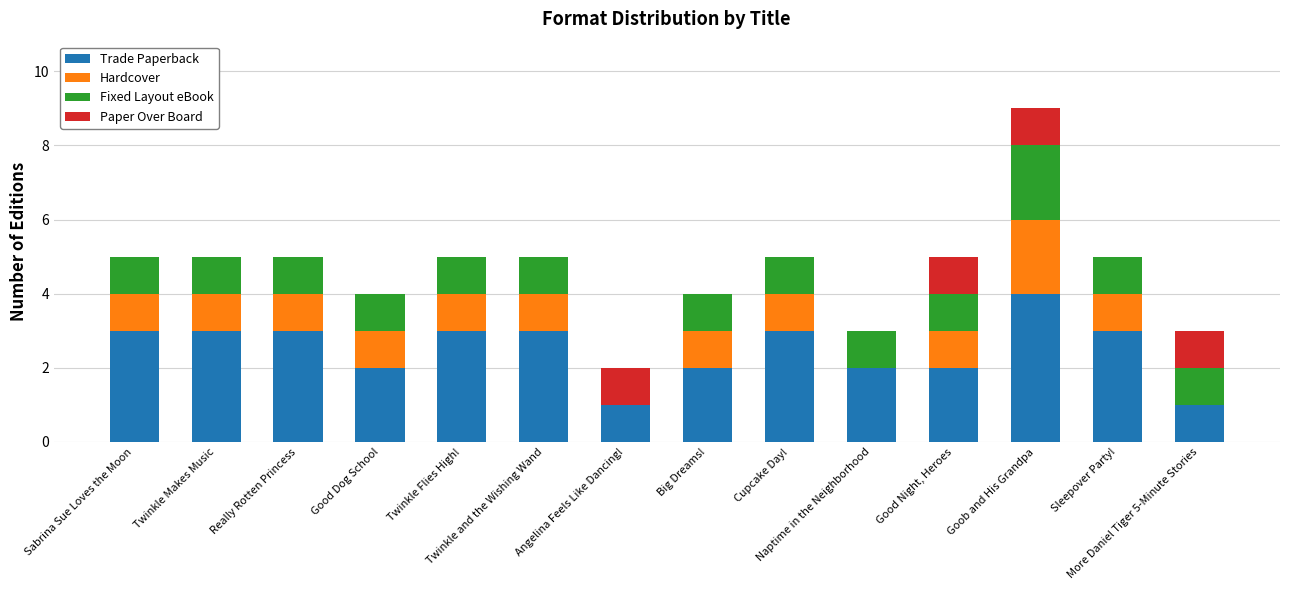

What are all the series names shown in the legend?

Trade Paperback, Hardcover, Fixed Layout eBook, Paper Over Board